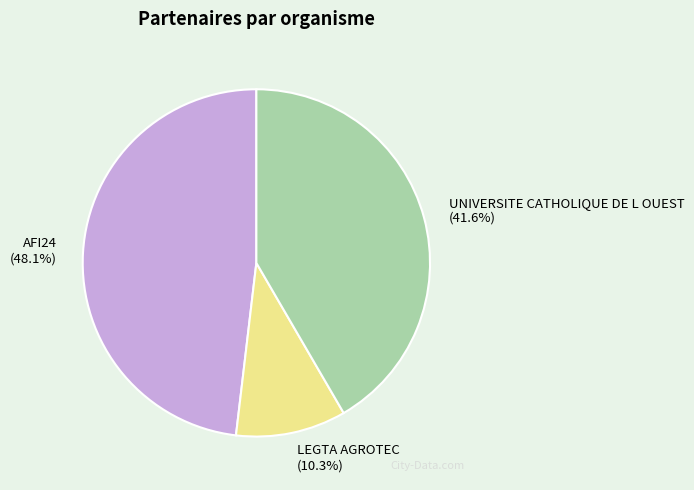

To the nearest percent, what percentage of the pie is LEGTA AGROTEC?

10%